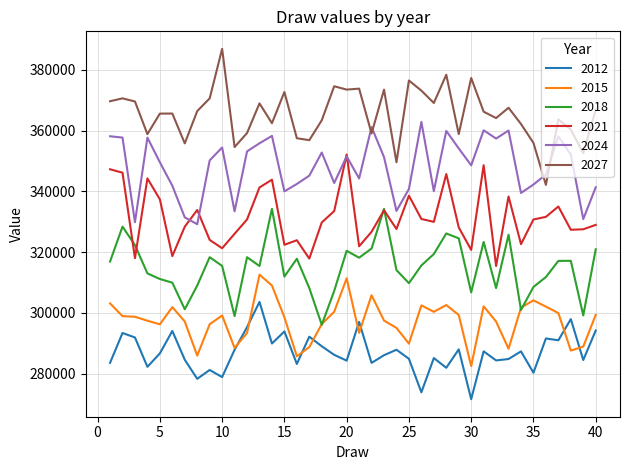

At how many categories does at least one series exceed 342941?

40